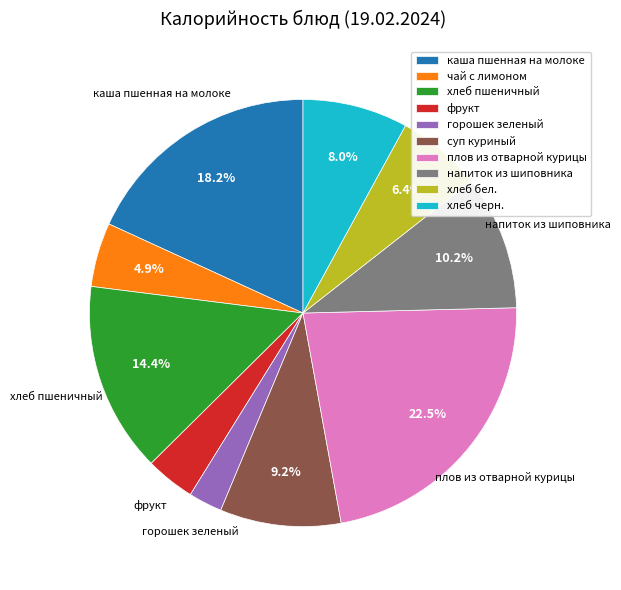

What is the ratio of the value at плов из отварной курицы to the value at хлеб пшеничный?

1.6